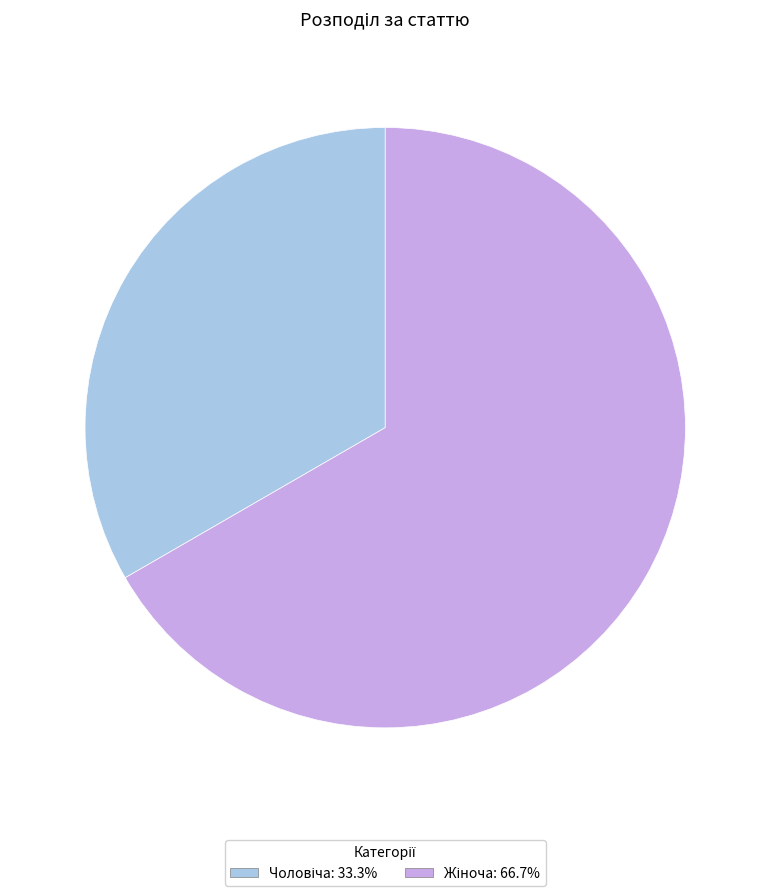

Is there a majority slice in this chart?

Yes